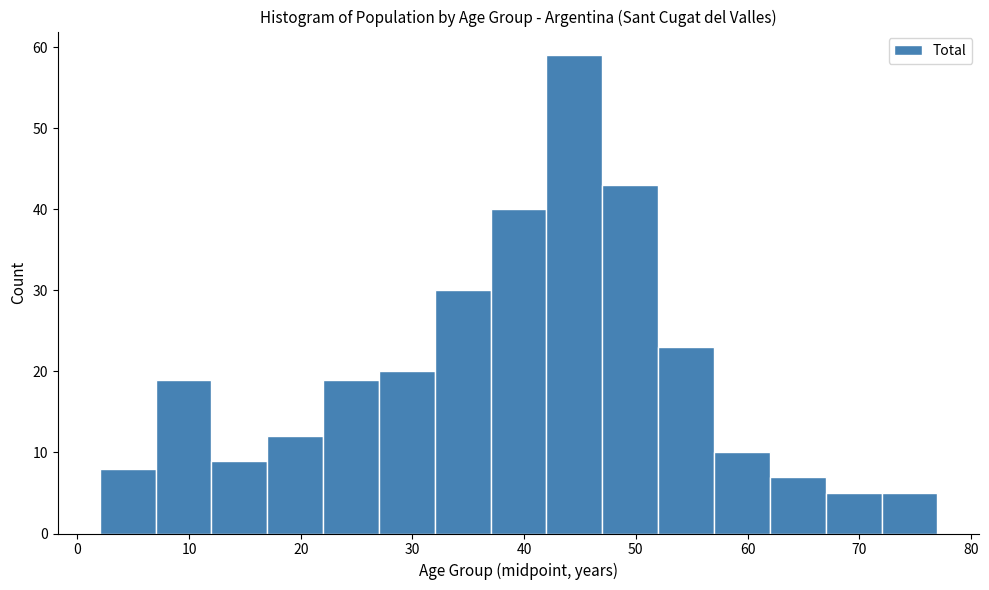

Reading left to right, transcribe this chart: for each bar, give the range it covers on the x-axis and its height. The values are not printed on the chart, so give them approximately, as read against the axis.

2 to 7: 8
7 to 12: 19
12 to 17: 9
17 to 22: 12
22 to 27: 19
27 to 32: 20
32 to 37: 30
37 to 42: 40
42 to 47: 59
47 to 52: 43
52 to 57: 23
57 to 62: 10
62 to 67: 7
67 to 72: 5
72 to 77: 5